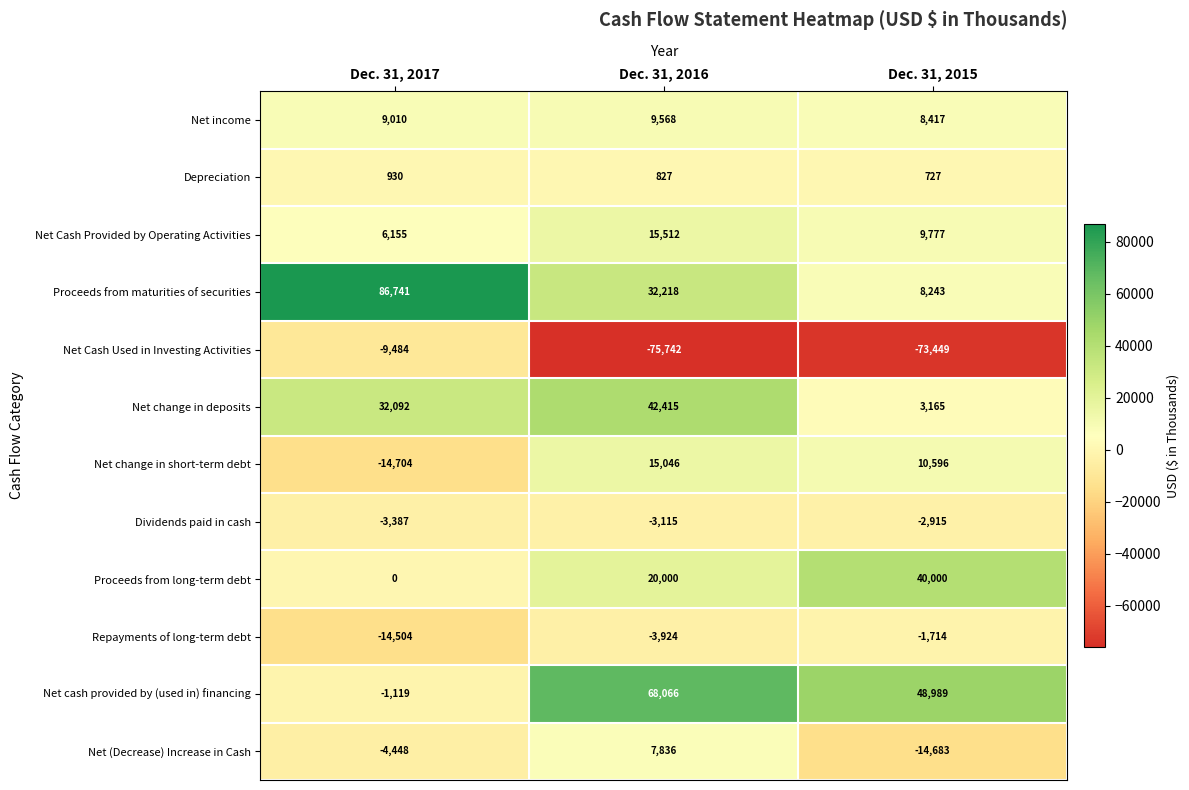

At which category does the chart reach its minimum across all series?

Dec. 31, 2016